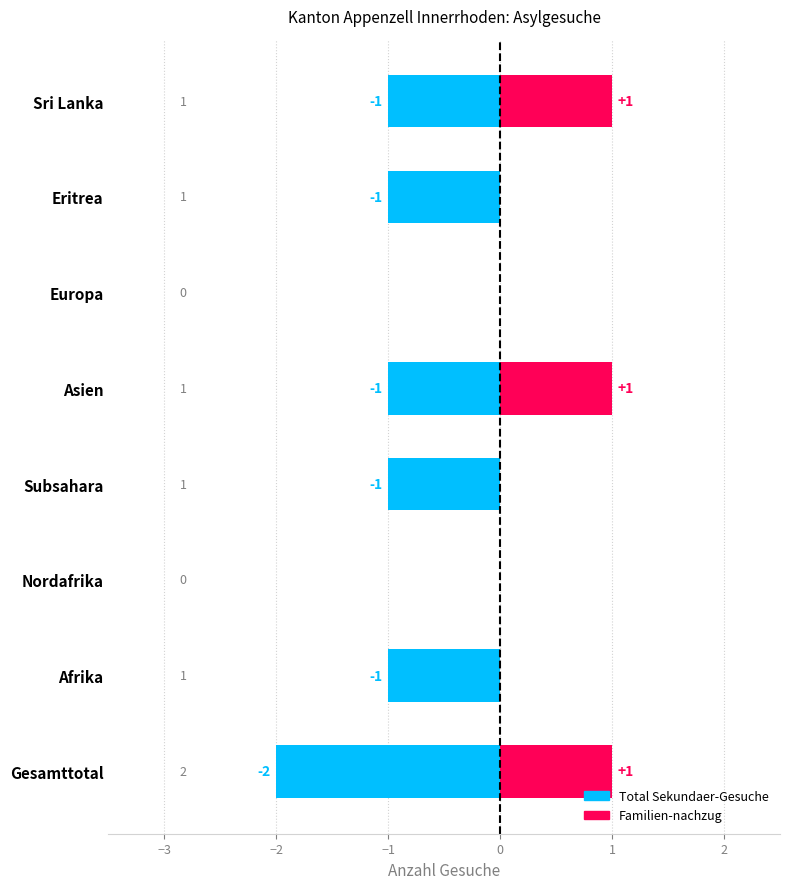

At Eritrea, list the series in order from largest to smallest.

Familien-nachzug, Total Sekundaer-Gesuche